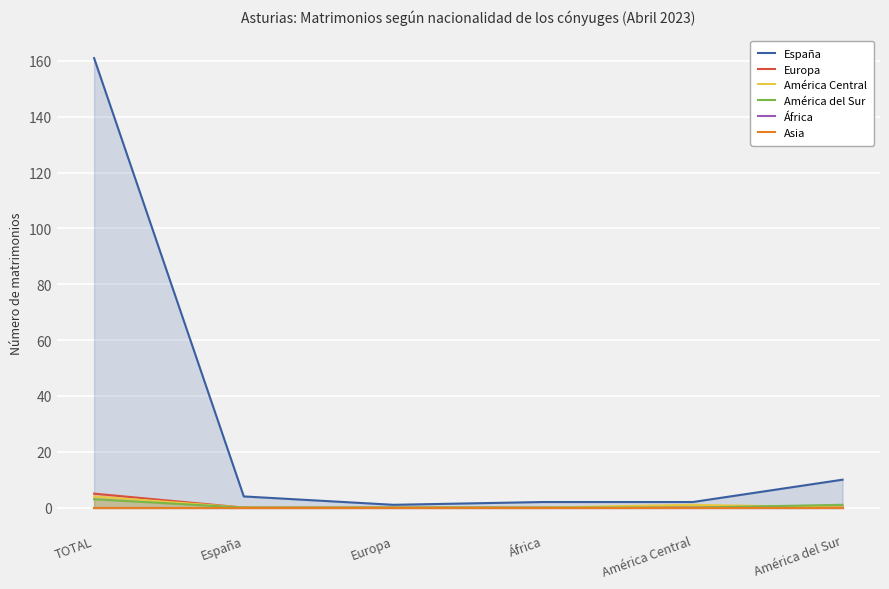

Rank the series at España from highest to lowest value.

España, Europa, América Central, América del Sur, África, Asia